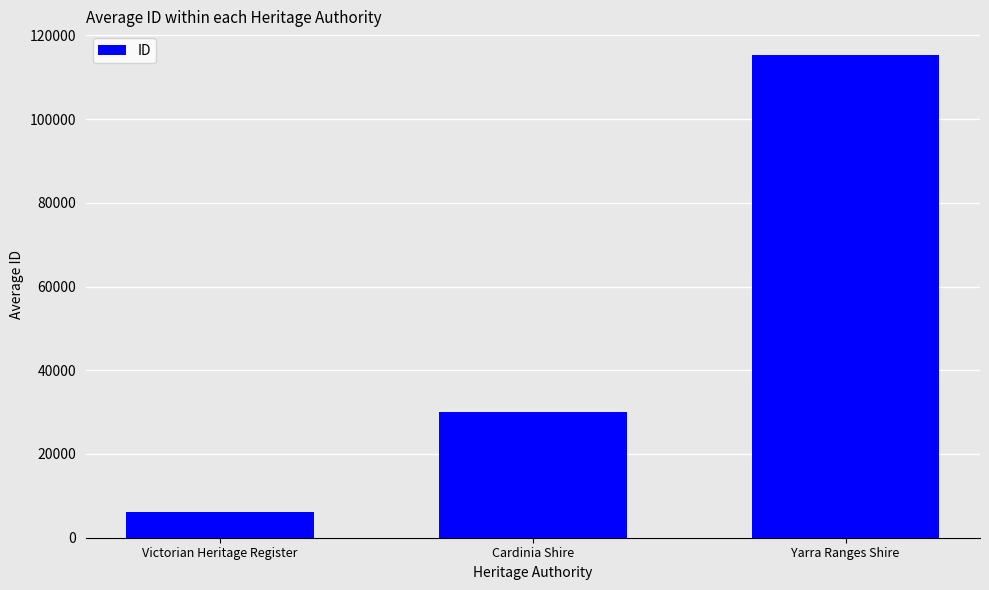

True or false: the data shows 6144.3 at Victorian Heritage Register.

True